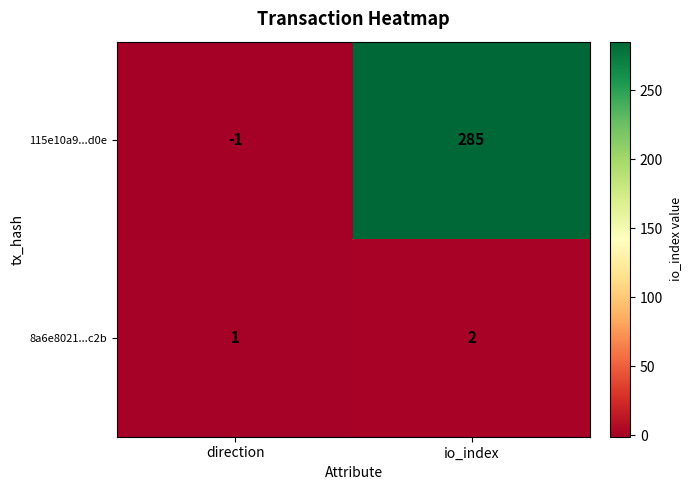

What is the maximum value shown in the chart?

285